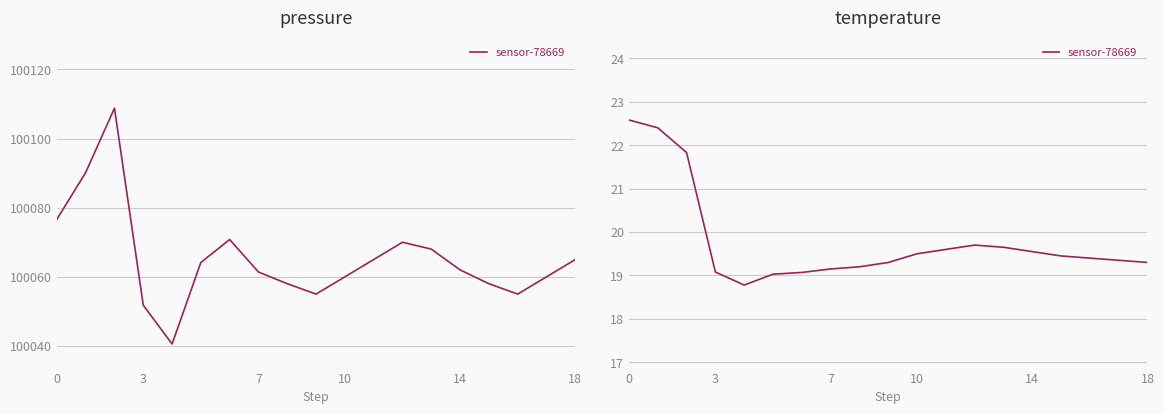

What is the label of the 7th point from the left?

6